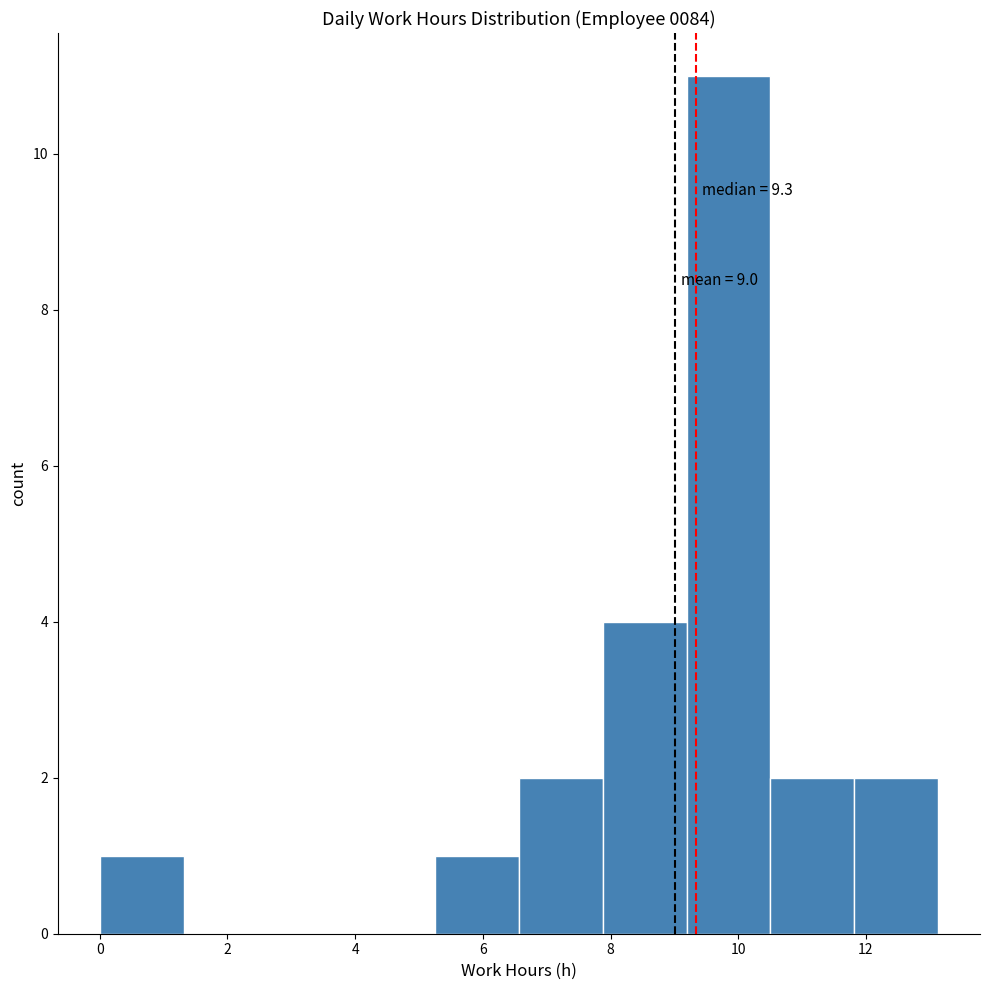

Which range on the x-axis has the tallest bar?

9.2 to 10.6